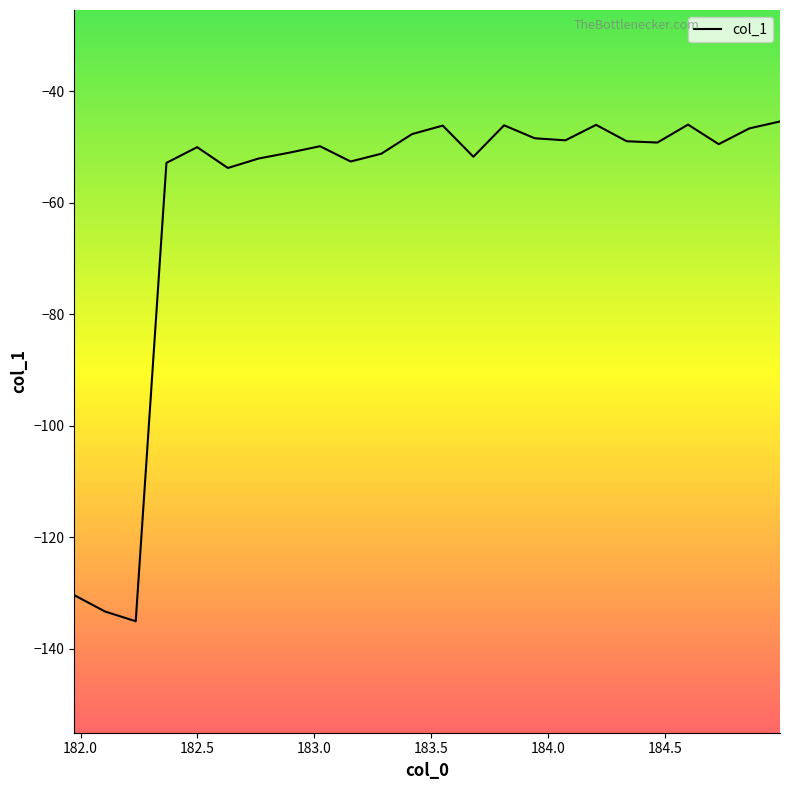

What is the minimum value shown in the chart?

-135.1